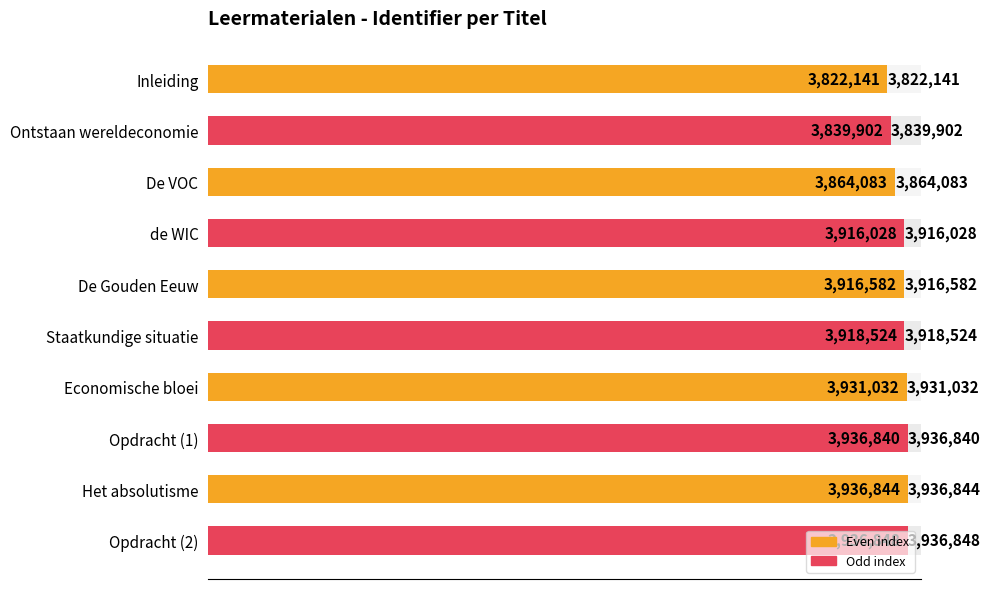

Reading left to right, transcribe all the data shown in this chart.

3822141	3839902	3864083	3916028	3916582	3918524	3931032	3936840	3936844	3936848